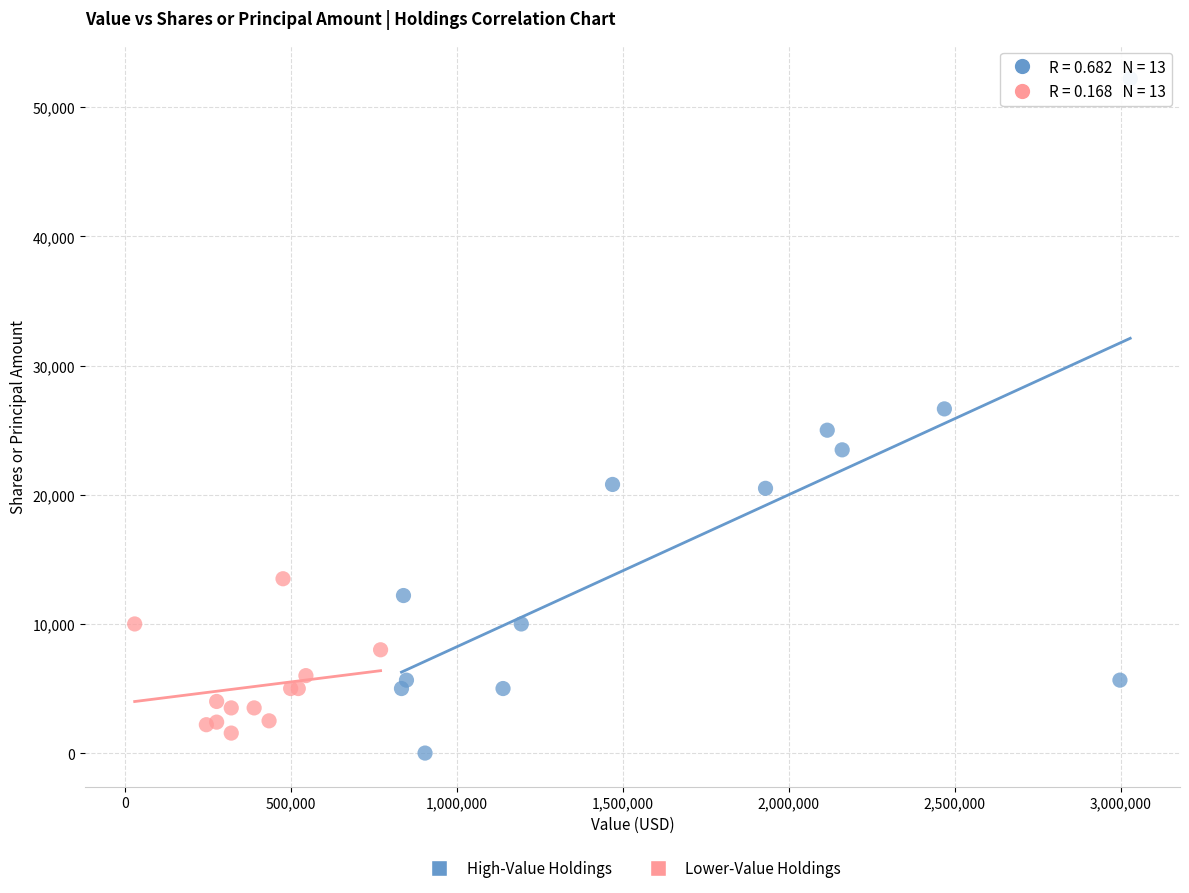

Which series contains the lowest Y value?

High-Value Holdings